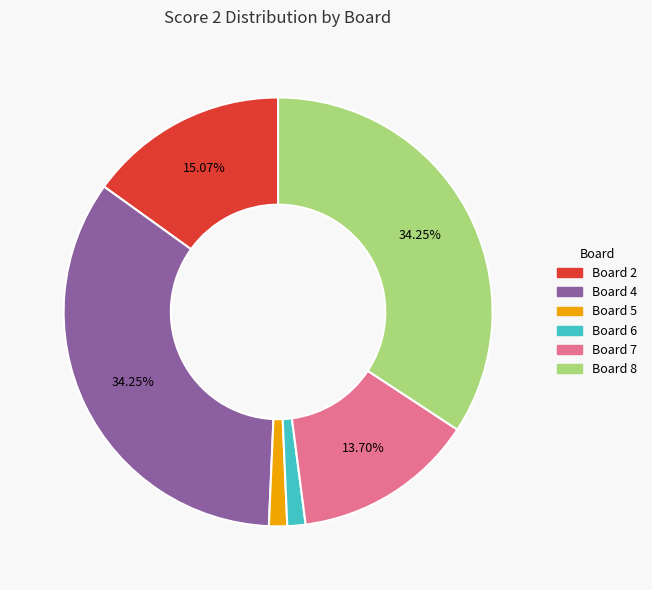

Is there any slice that represents more than half of the pie?

No